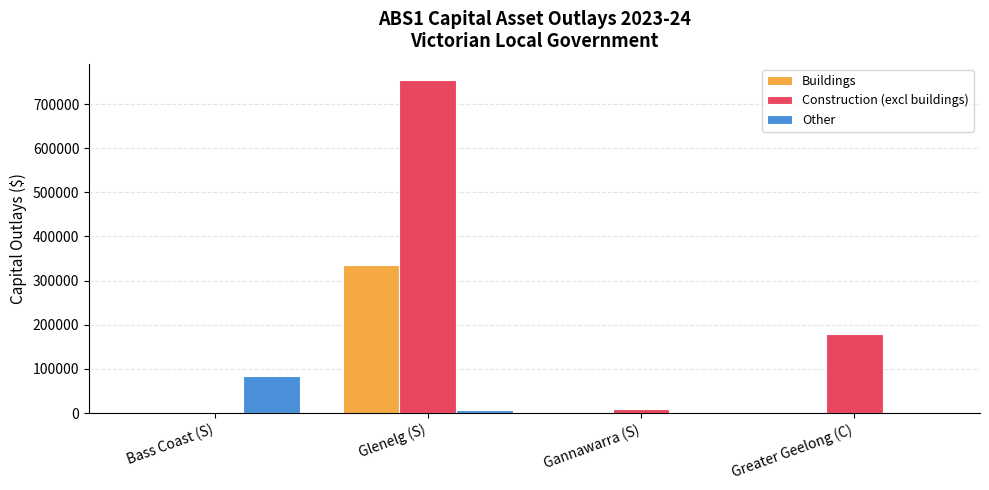

What is the total value across all series at Greater Geelong (C)?

179429.4